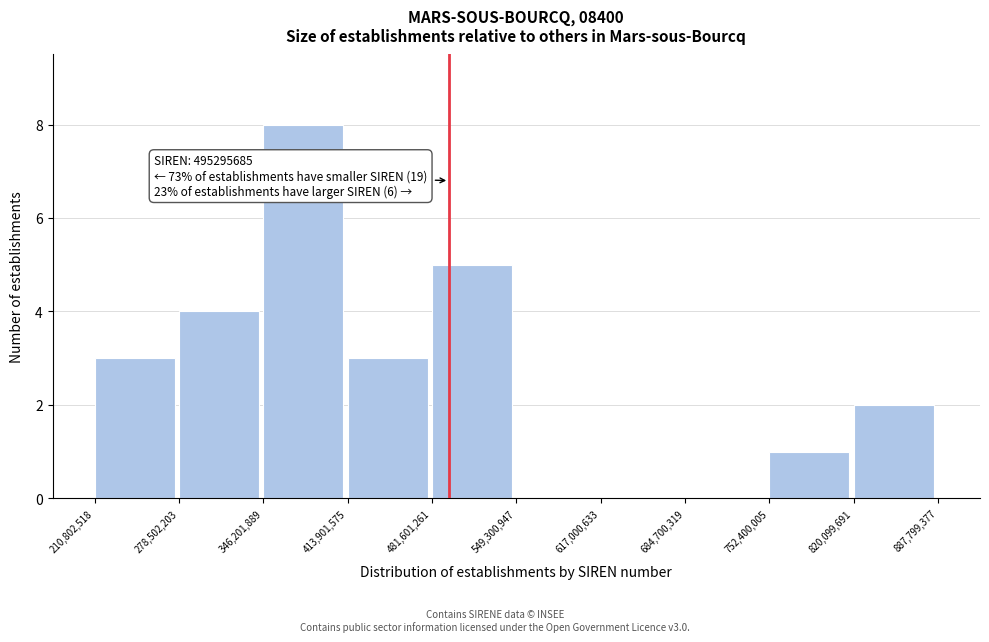

Over which range of the x-axis is the bar tallest?

346,201,889 to 413,901,575